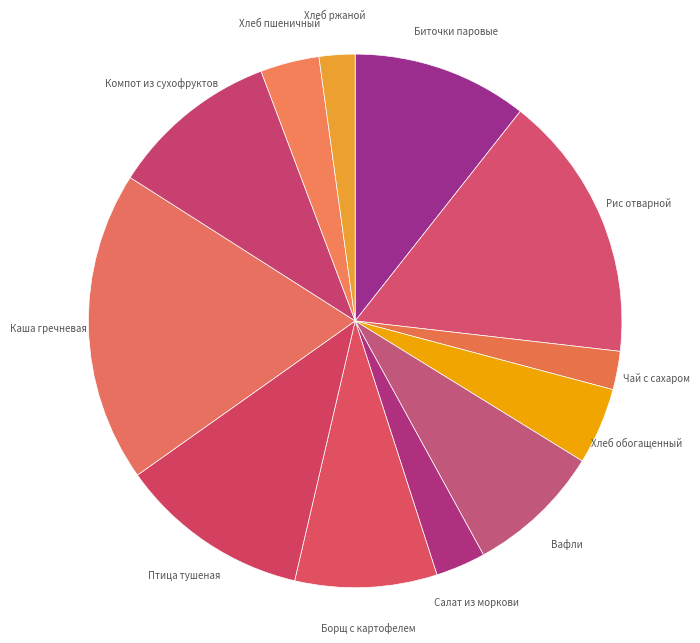

Between Салат из моркови and Хлеб обогащенный, which is larger?

Хлеб обогащенный